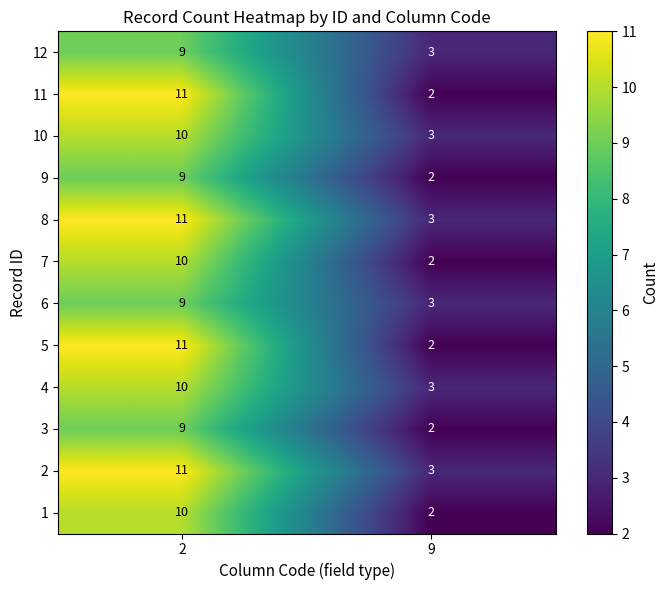

What is the difference between the highest and lowest values at 2?

2